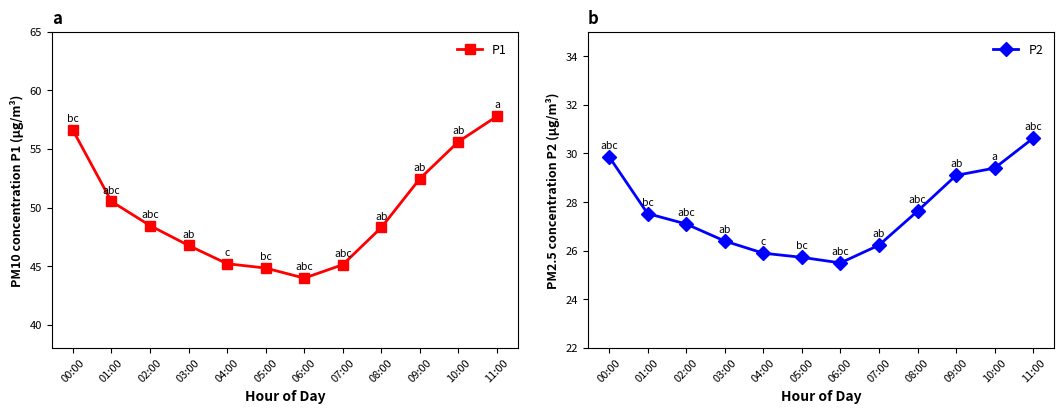

Between 05:00 and 09:00, which is larger?

09:00